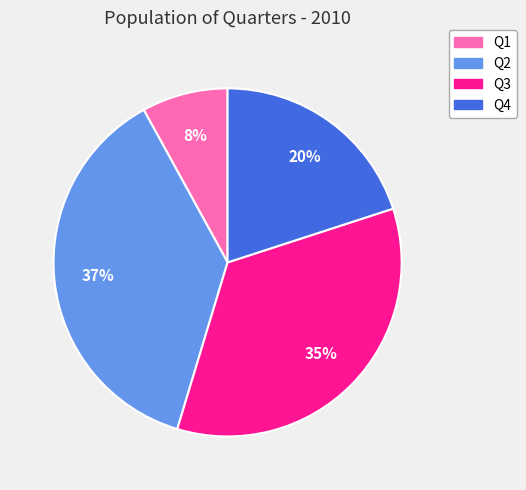

Is there a majority slice in this chart?

No